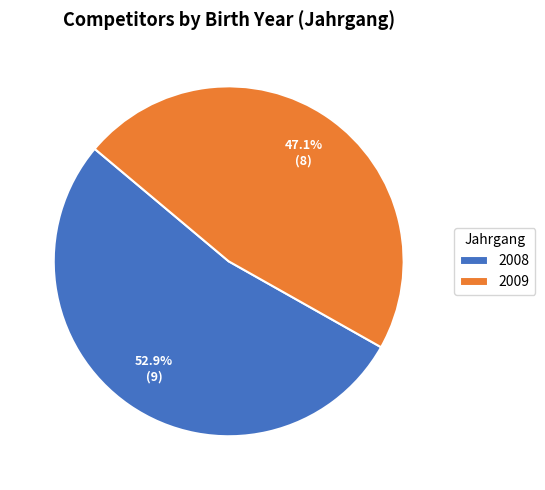

Which slice represents more than half of the pie?

2008